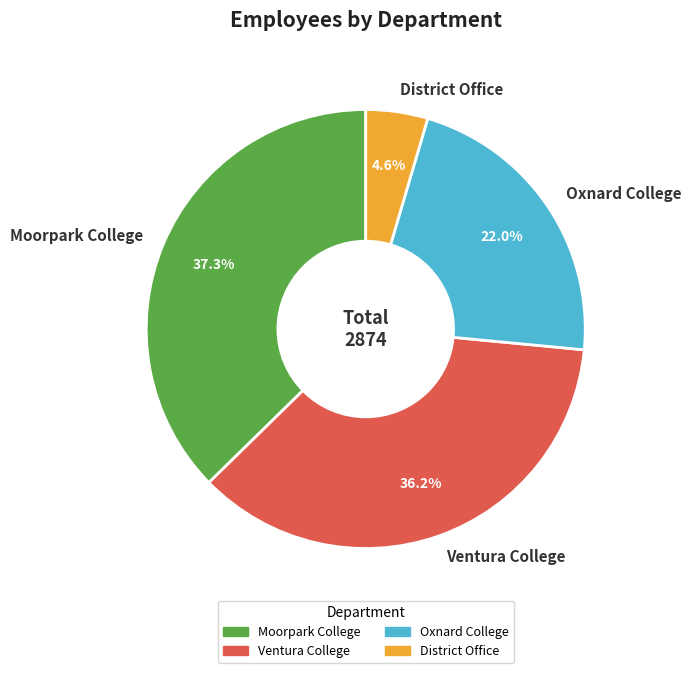

Count the number of slices in the pie.

4